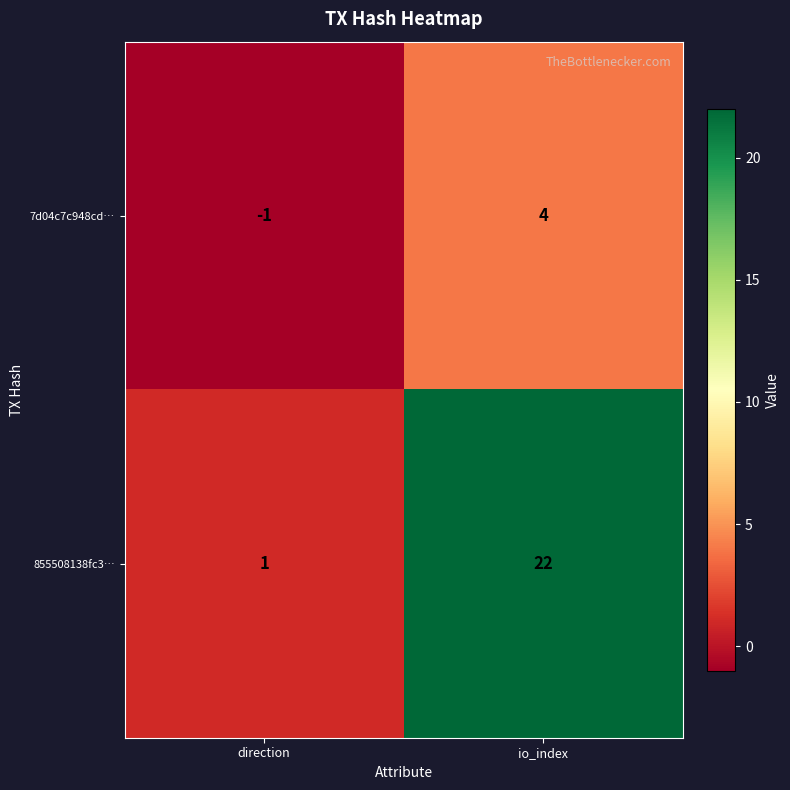

At which category is the sum across all series the highest?

io_index